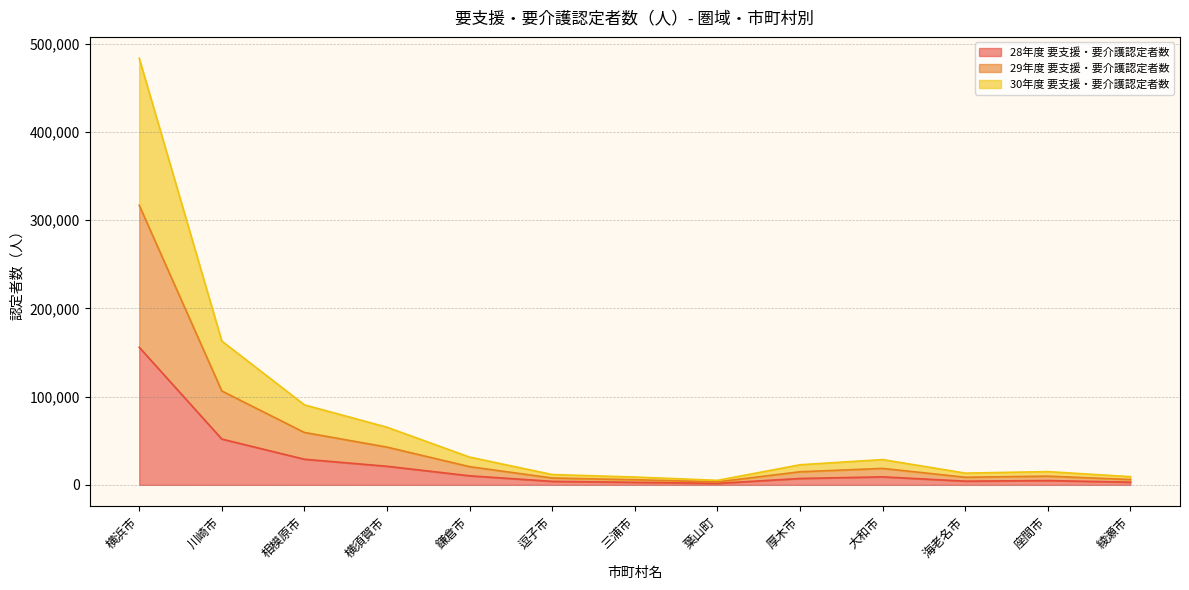

The 28年度 要支援・要介護認定者数 series shows 13370 at 大和市. True or false?

False